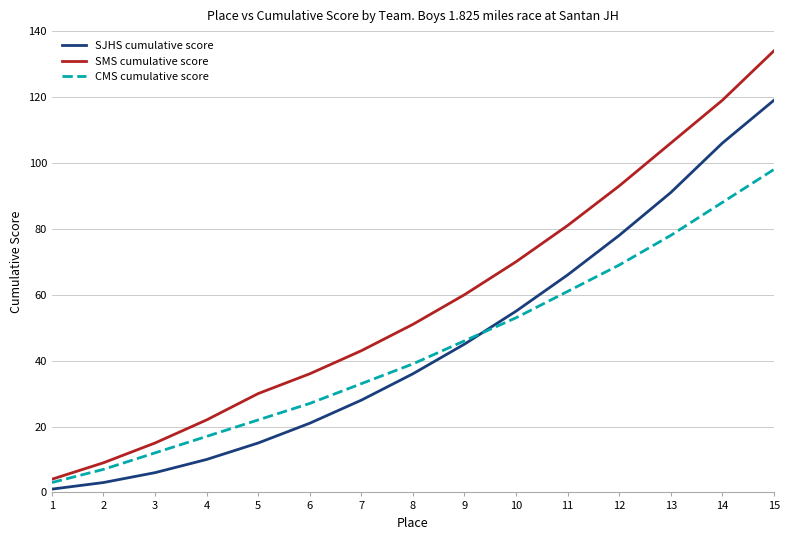

How many lines are shown in the chart?

3